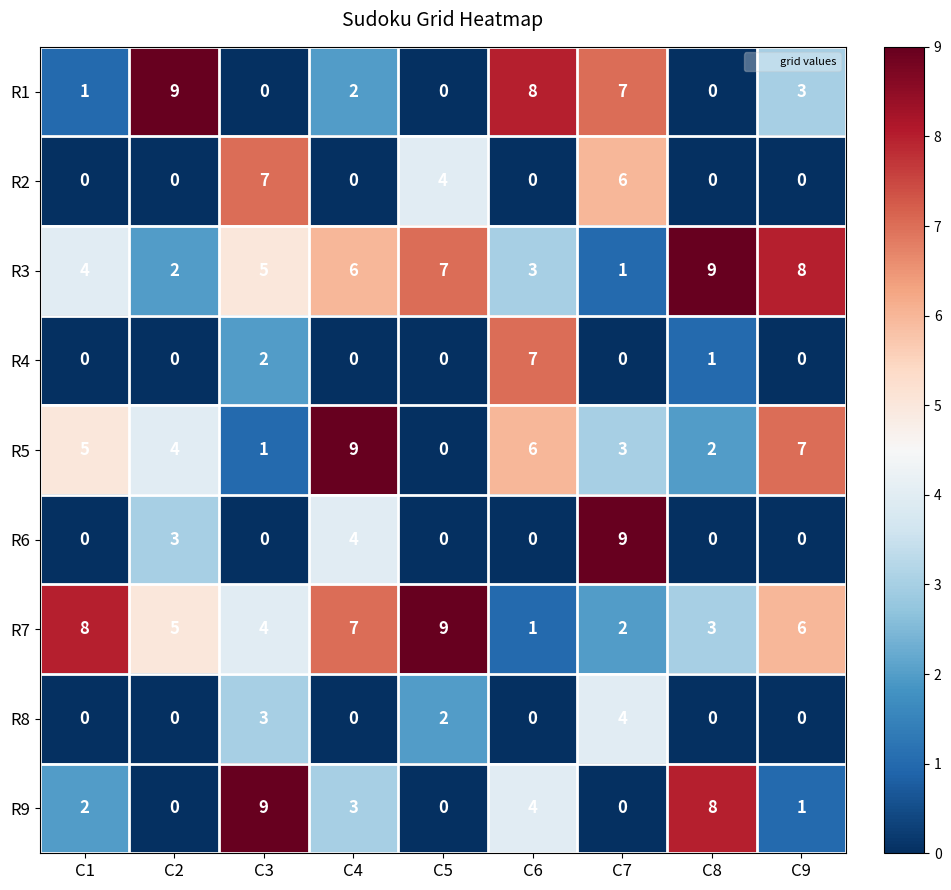

What is the difference between the highest and lowest values at C5?

9